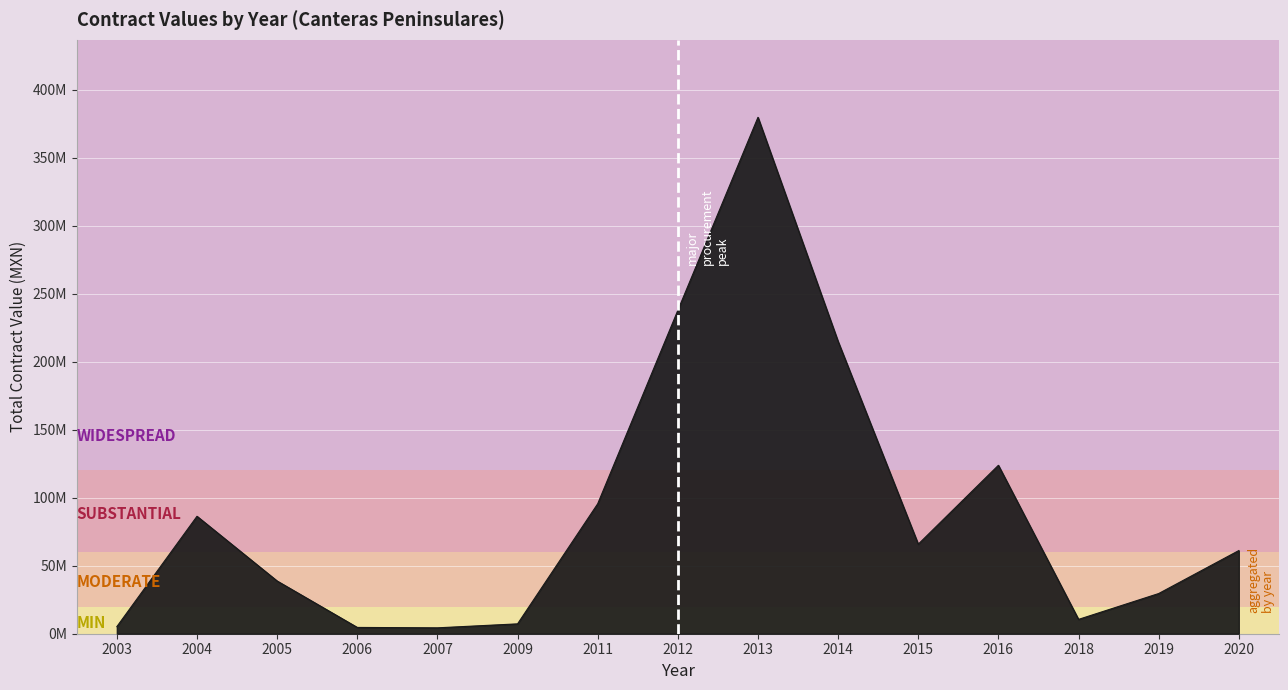

List the labels in order of value, smallest first.

2007, 2006, 2003, 2009, 2018, 2019, 2005, 2020, 2015, 2004, 2011, 2016, 2014, 2012, 2013